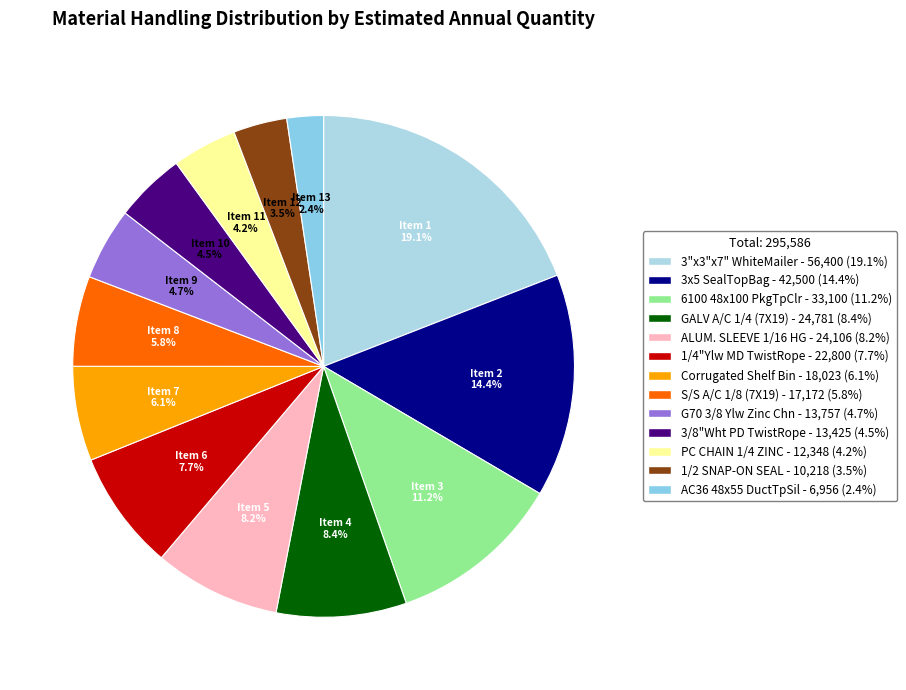

To the nearest percent, what percentage of the pie is 3/8"Wht PD TwistRope?

5%